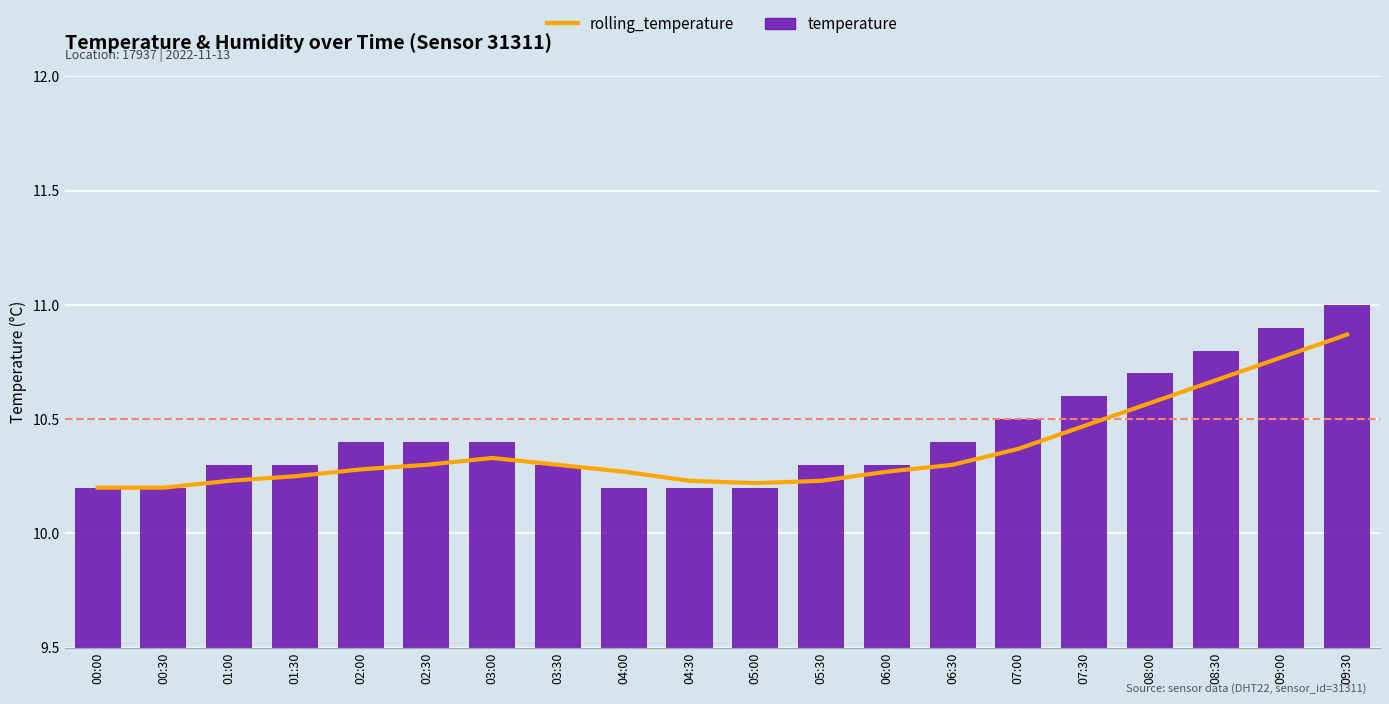

Count the rolling_temperature values in the range 10 to 11.

20